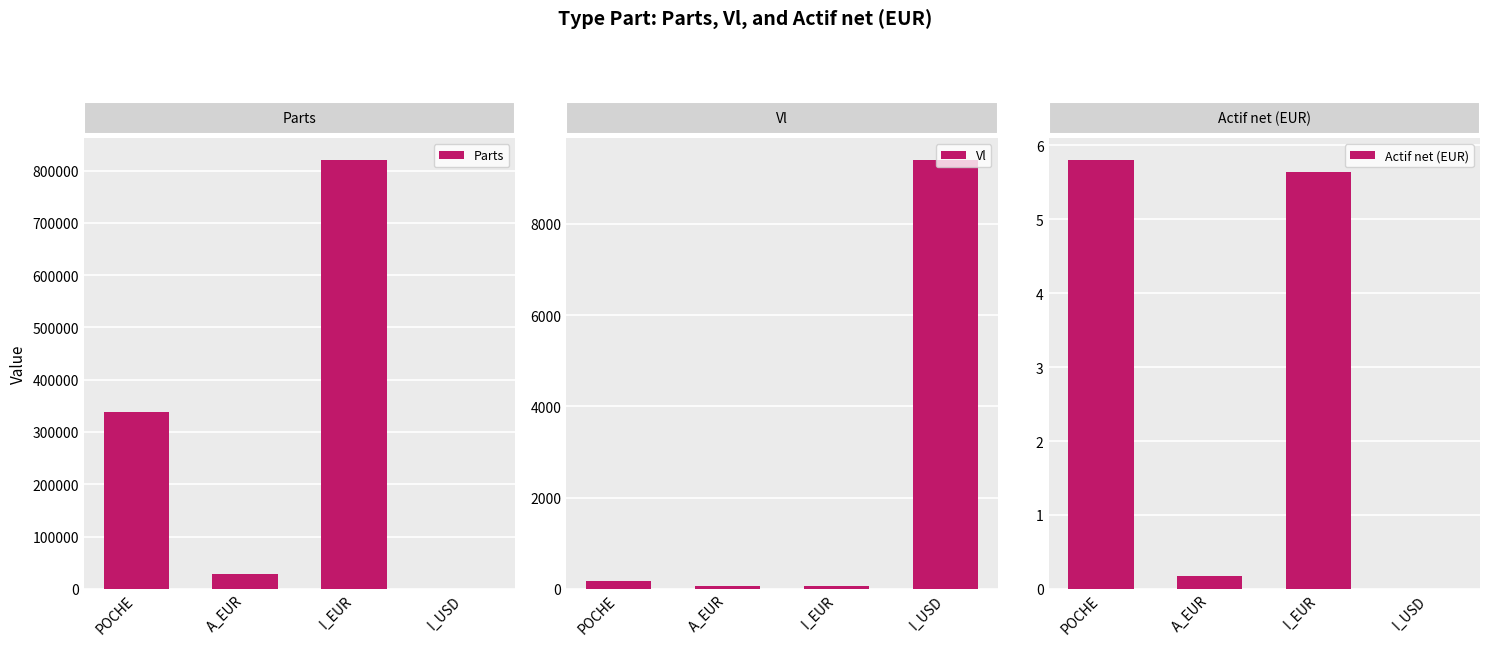

Which series has the largest total across all categories?

Actif net (EUR)